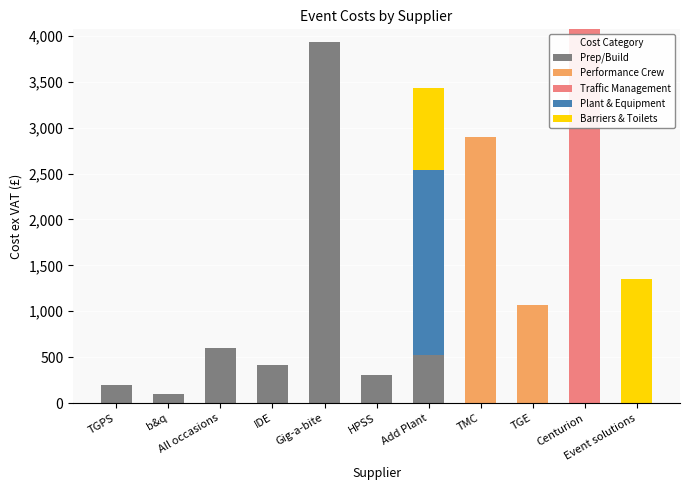

Count the number of categories in the chart.

11